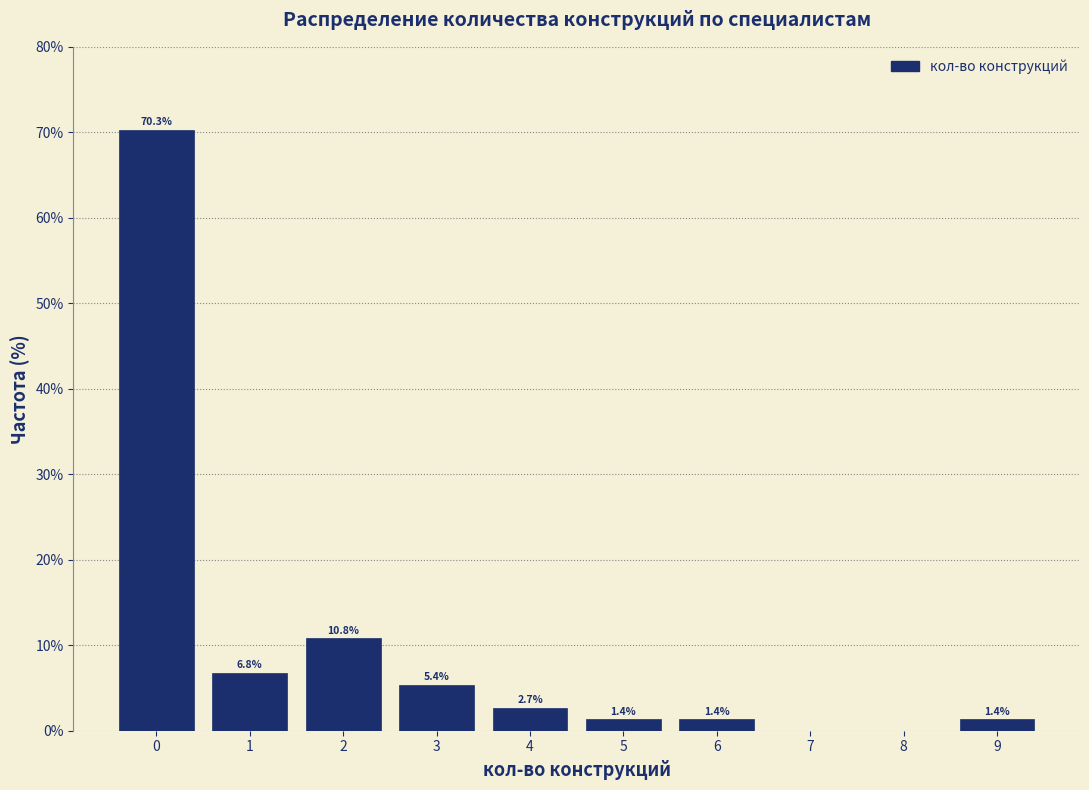

Which range on the x-axis has the tallest bar?

-0.5 to 0.5